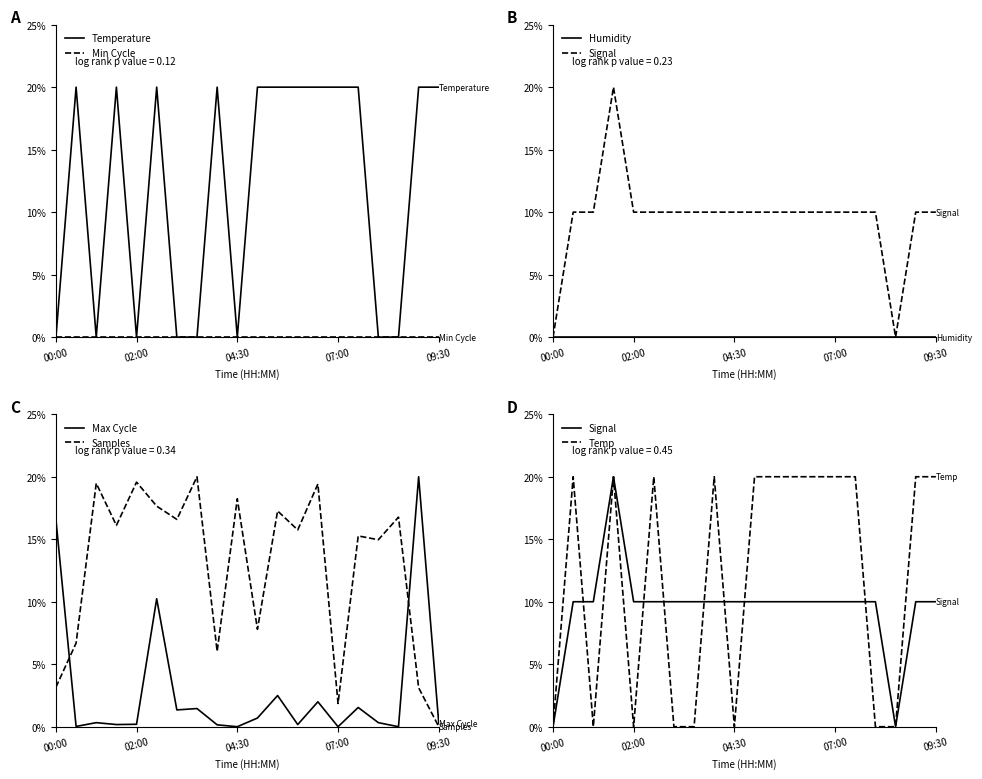

True or false: Samples and Temp intersect in this chart.

True